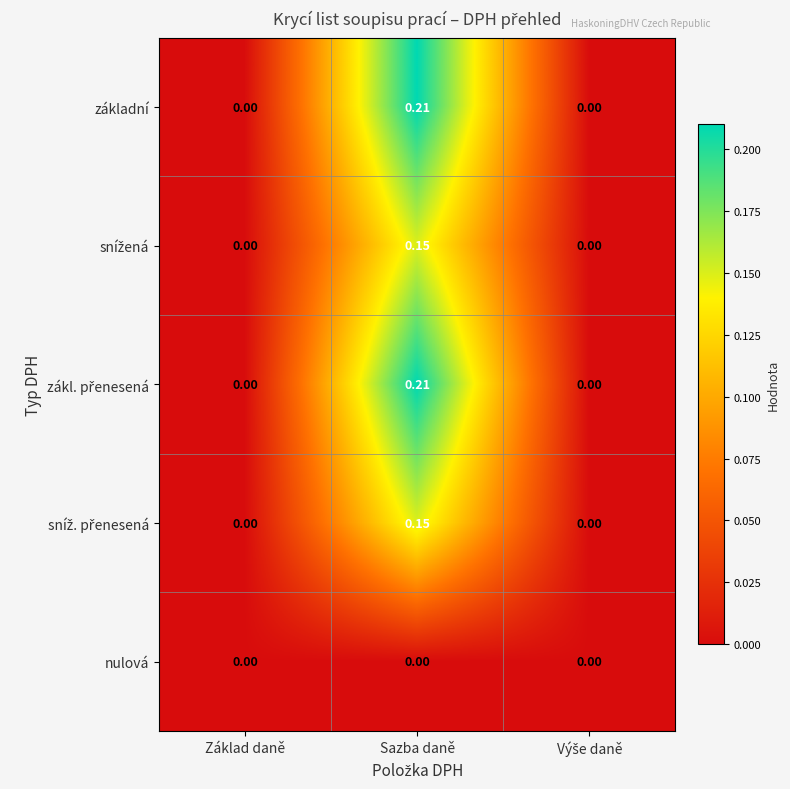

Which category has the highest value across all series?

Sazba daně